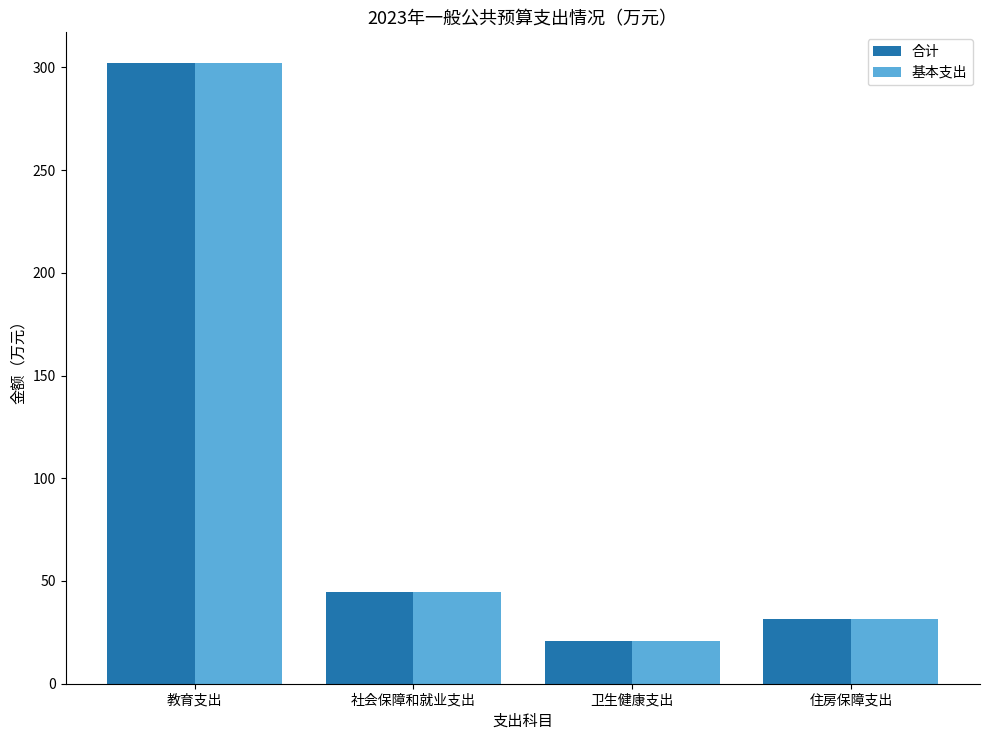

What position from the left is 住房保障支出?

4